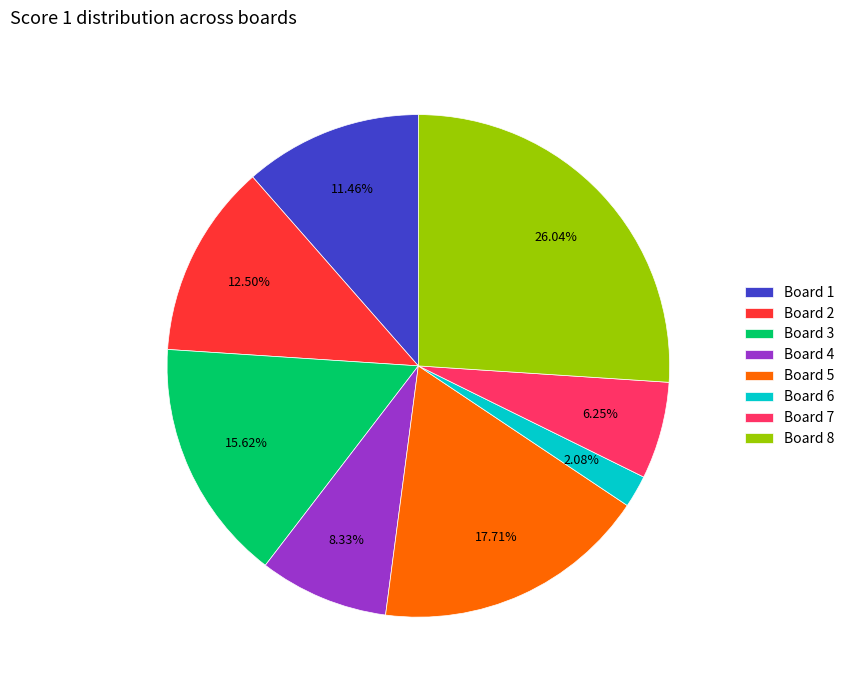

How many segments does this pie chart have?

8